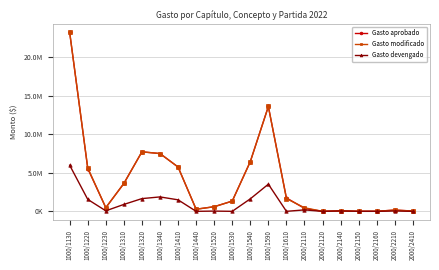

At how many categories does at least one series exceed 19519283?

1